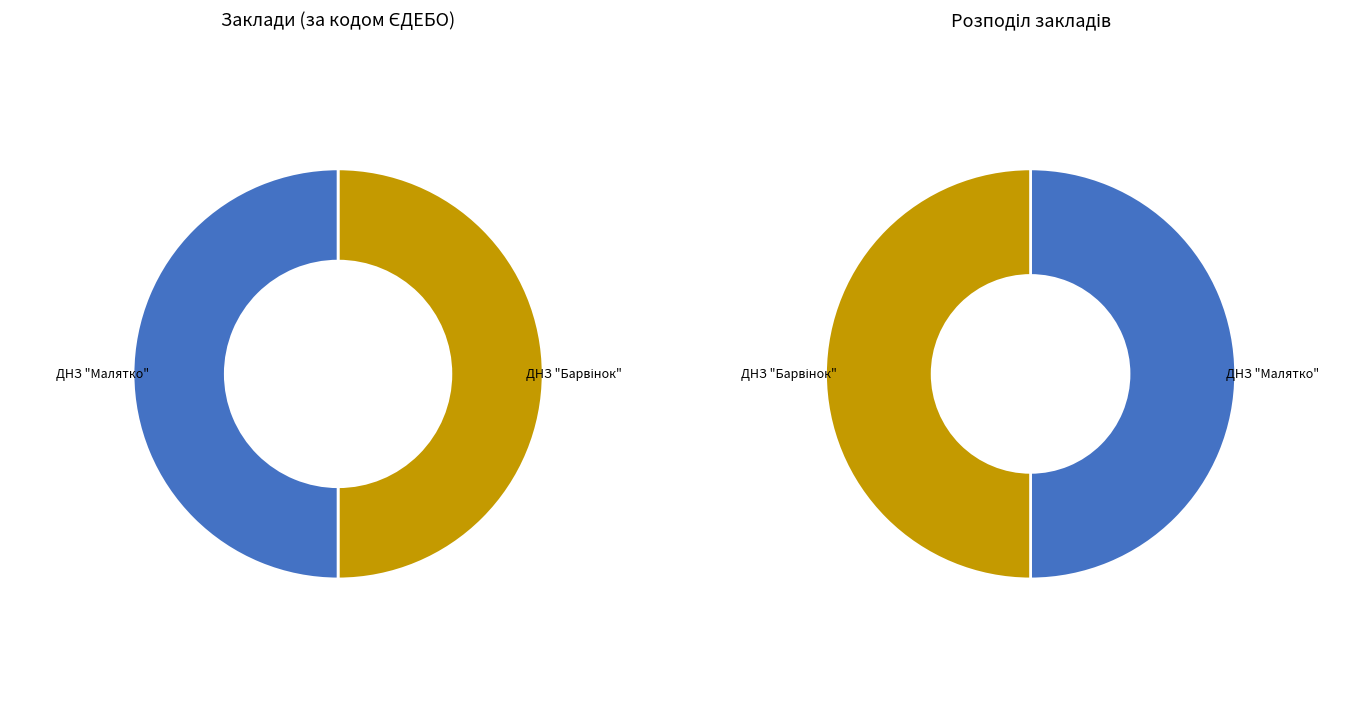

Which slice represents more than half of the pie?

ДНЗ "Малятко"